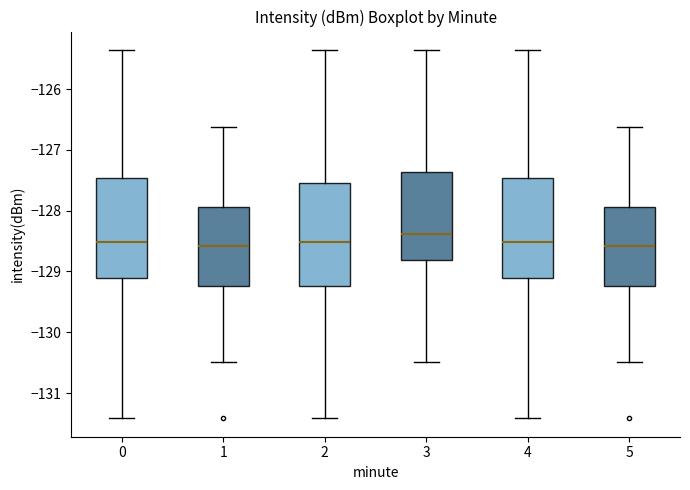

Reading left to right, read every box against the y-axis: the position of its median line, the range the box covers, and the ends of its whiskers. The values are not printed on the chart, so give them approximately, as read against the axis.

0: median -128.5, box -129.1 to -127.5, whiskers -131.4 to -125.4
1: median -128.6, box -129.2 to -127.9, whiskers -130.5 to -126.6
2: median -128.5, box -129.2 to -127.5, whiskers -131.4 to -125.4
3: median -128.4, box -128.8 to -127.4, whiskers -130.5 to -125.4
4: median -128.5, box -129.1 to -127.5, whiskers -131.4 to -125.4
5: median -128.6, box -129.2 to -127.9, whiskers -130.5 to -126.6